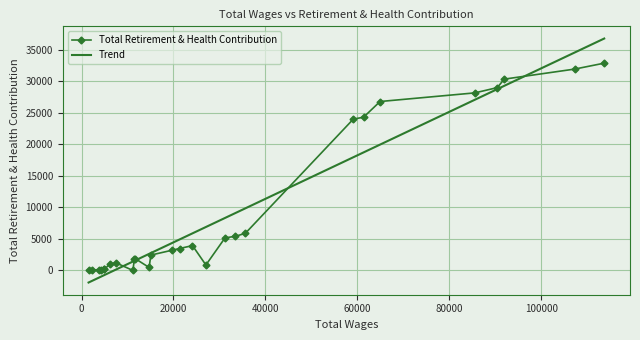

True or false: Total Retirement & Health Contribution has more than 1 points higher than both neighbors.

True